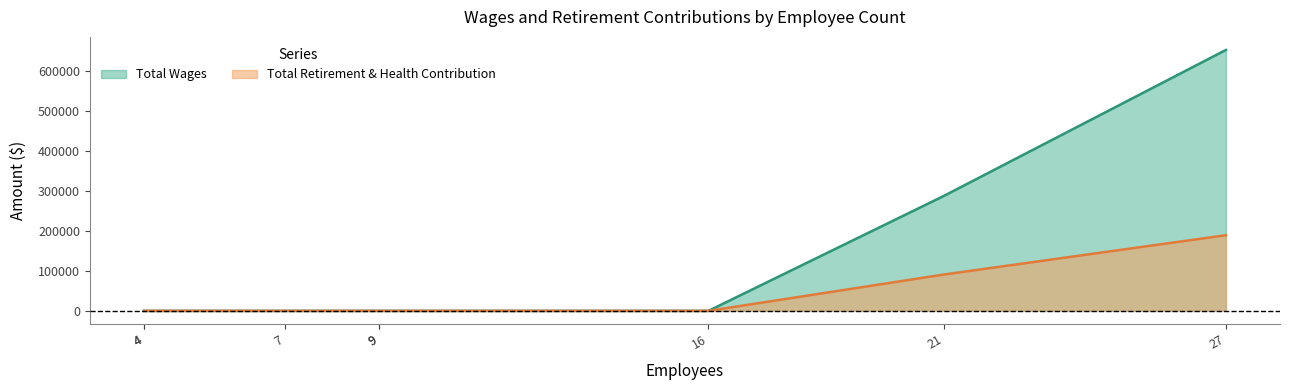

Reading right to left, what are all the values shown in this chart?

Total Wages: 652454	287165	0	0	0	0	0	0
Total Retirement & Health Contribution: 189193	90786	0	0	0	0	0	0